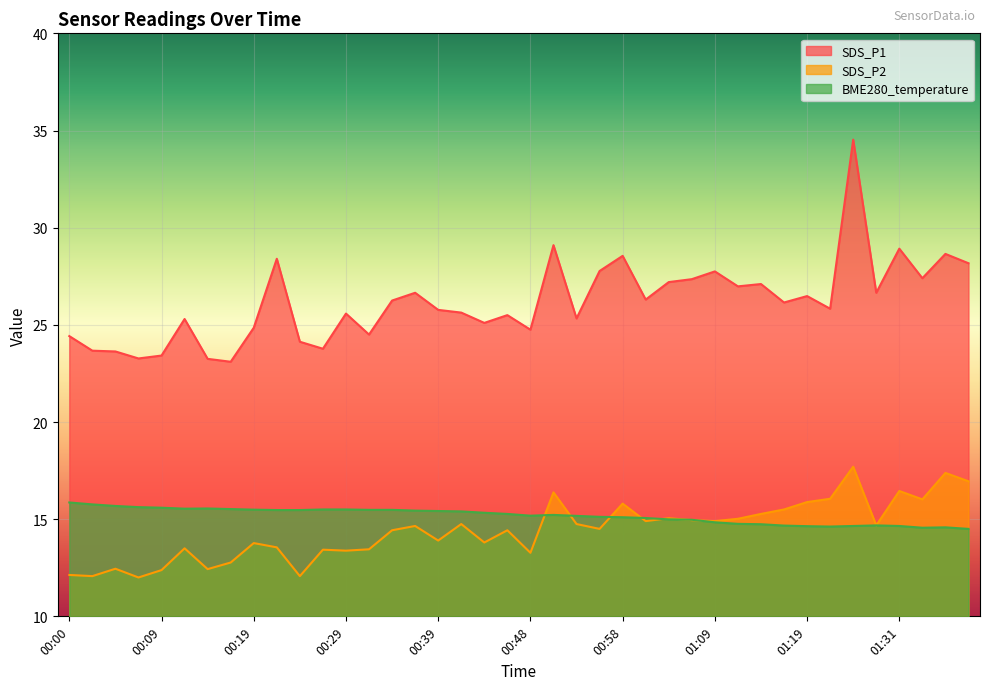

At which category is the sum across all series the highest?

01:25